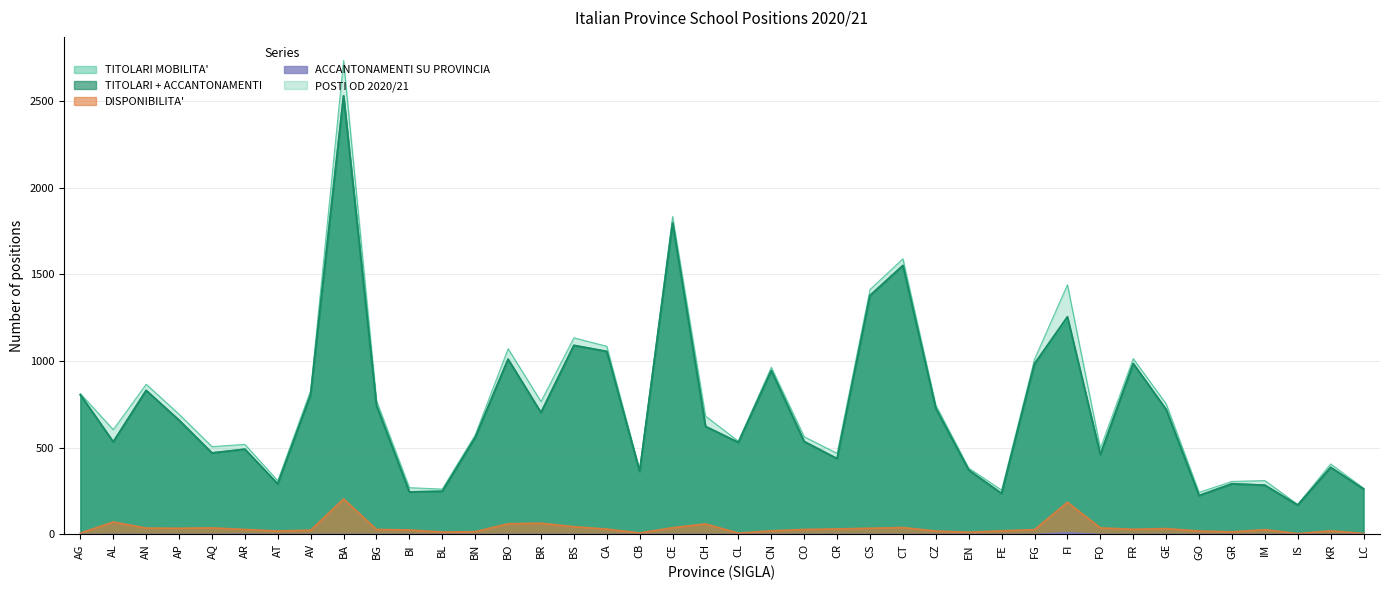

In TITOLARI + ACCANTONAMENTI, how many points are higher than both neighbors (excluding endpoints)?

12